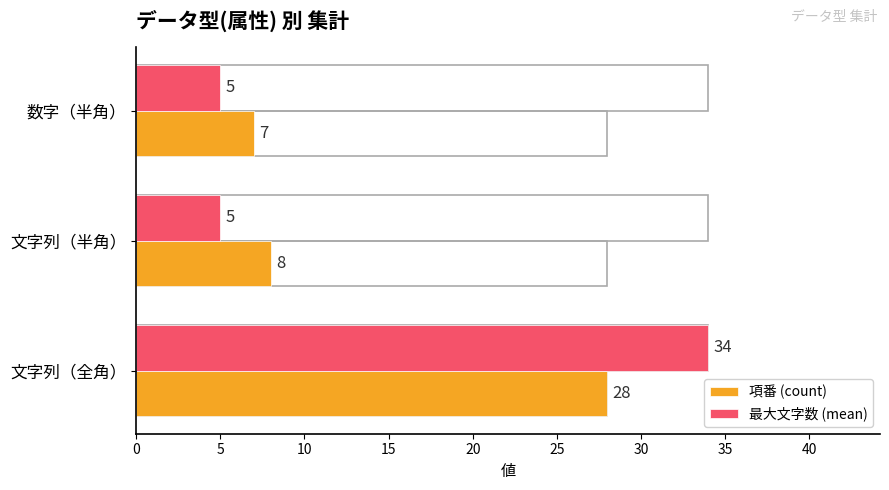

Which series has the widest spread of values?

最大文字数 (mean)